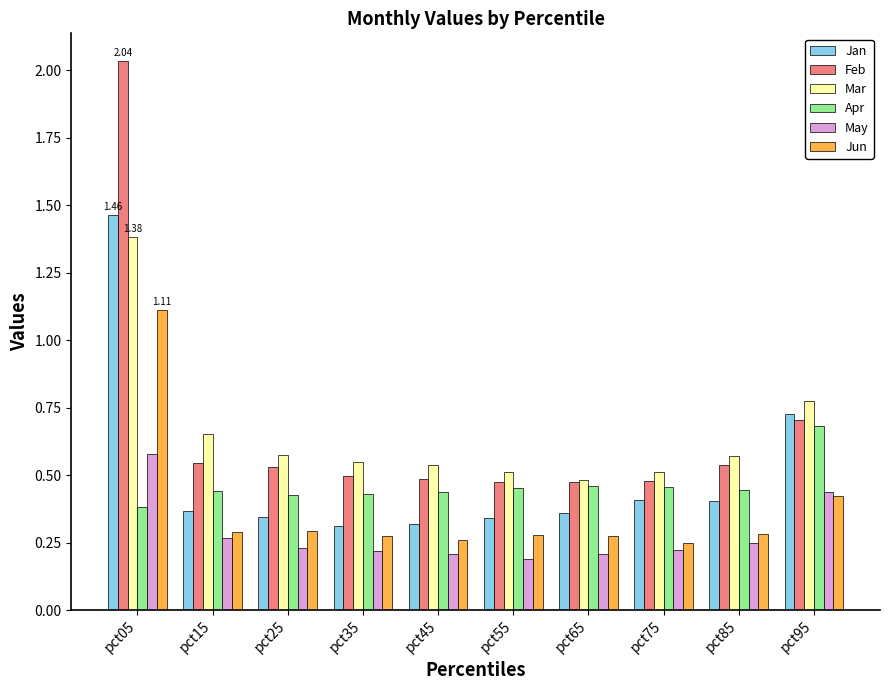

What is the difference between the maximum and minimum values in the Mar series?

0.9